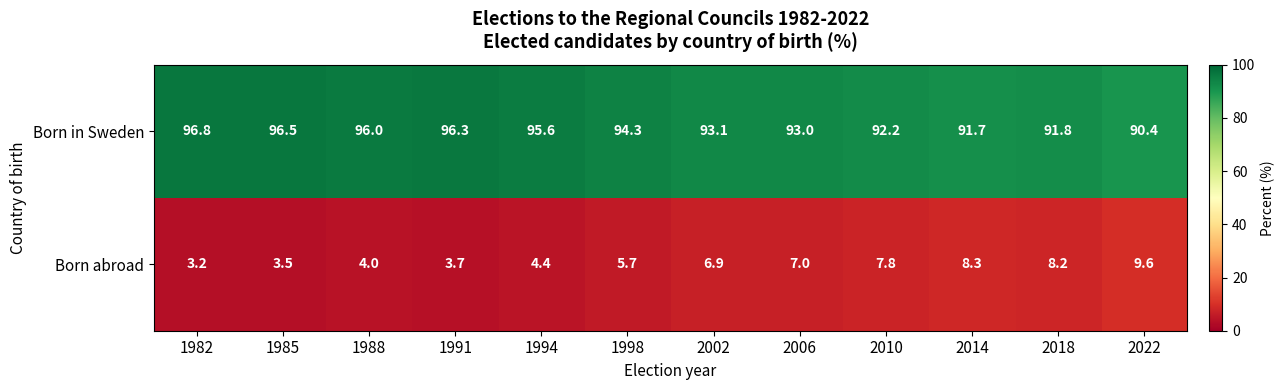

The value of Born abroad at 1988 is 4.0. True or false?

True